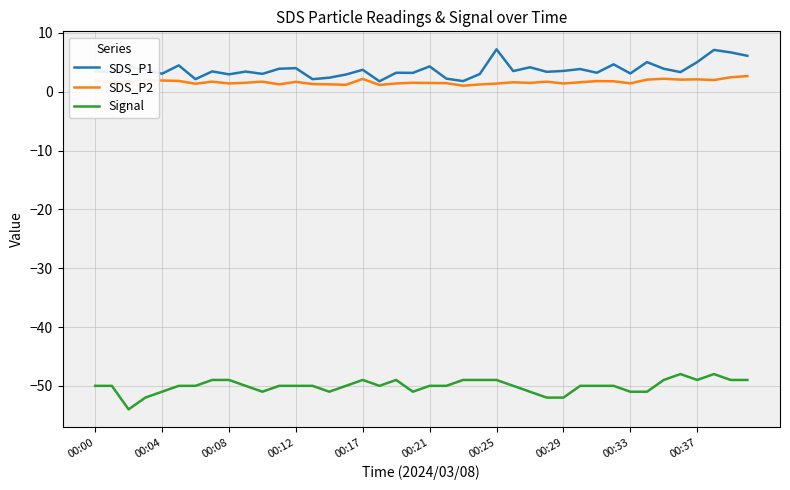

List the series in order of their peak value, highest first.

SDS_P1, SDS_P2, Signal